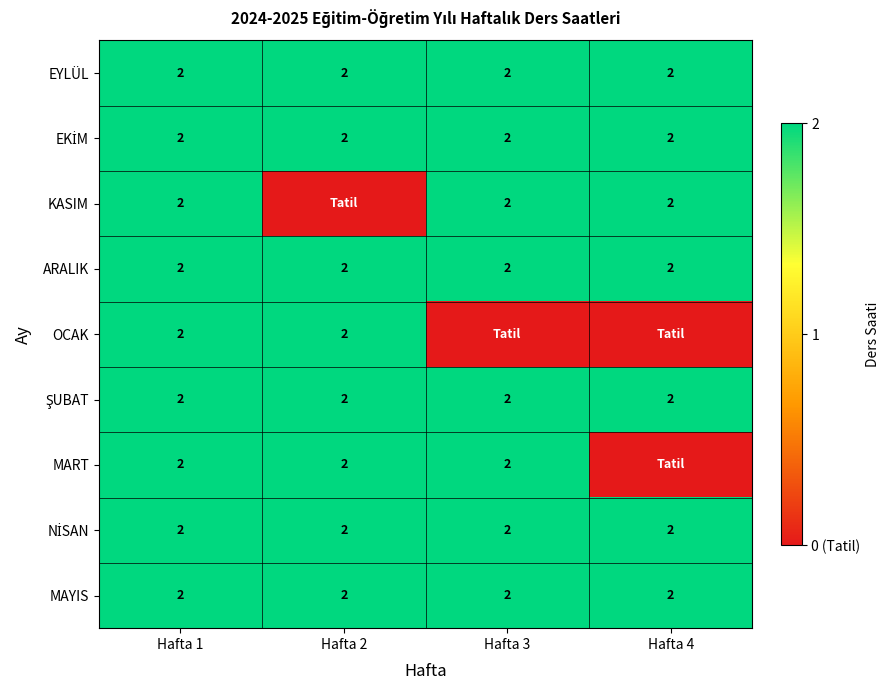

What is the spread (max minus min) of values at Hafta 2?

2